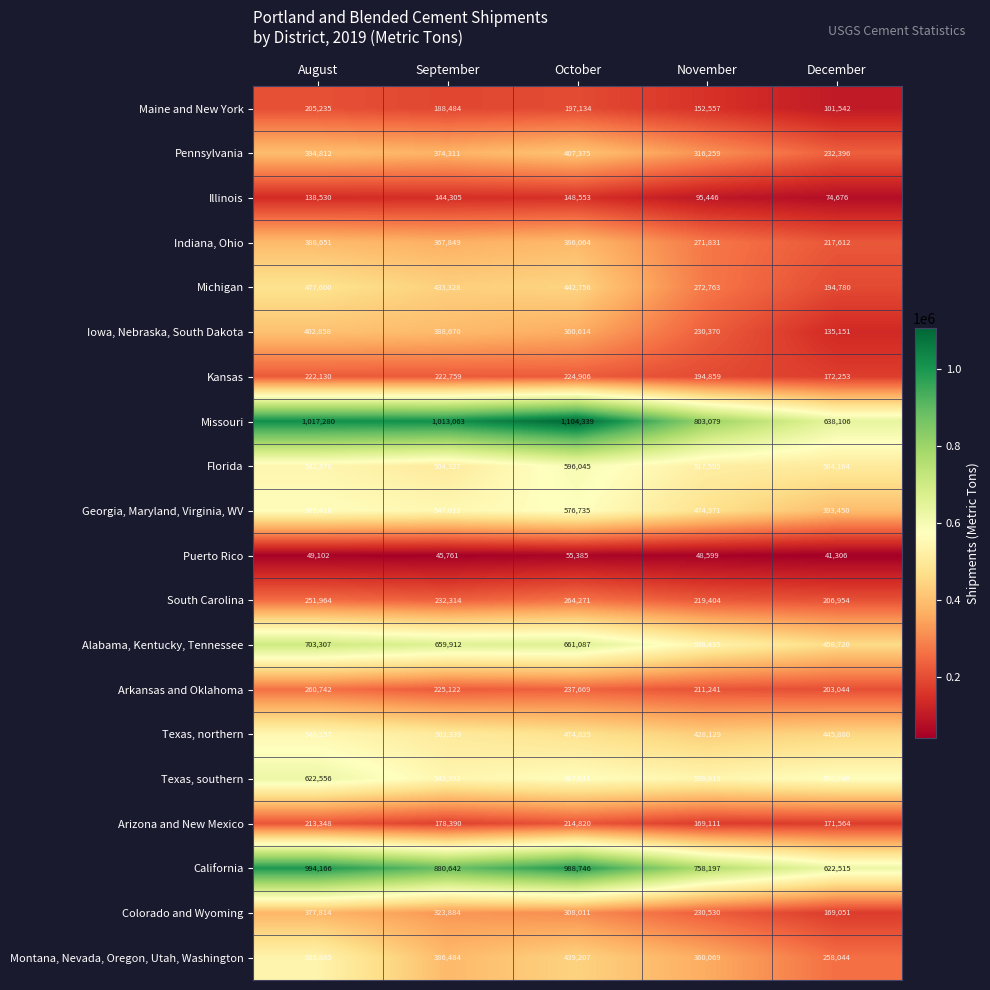

What is the difference between the Kansas values at September and October?

2147